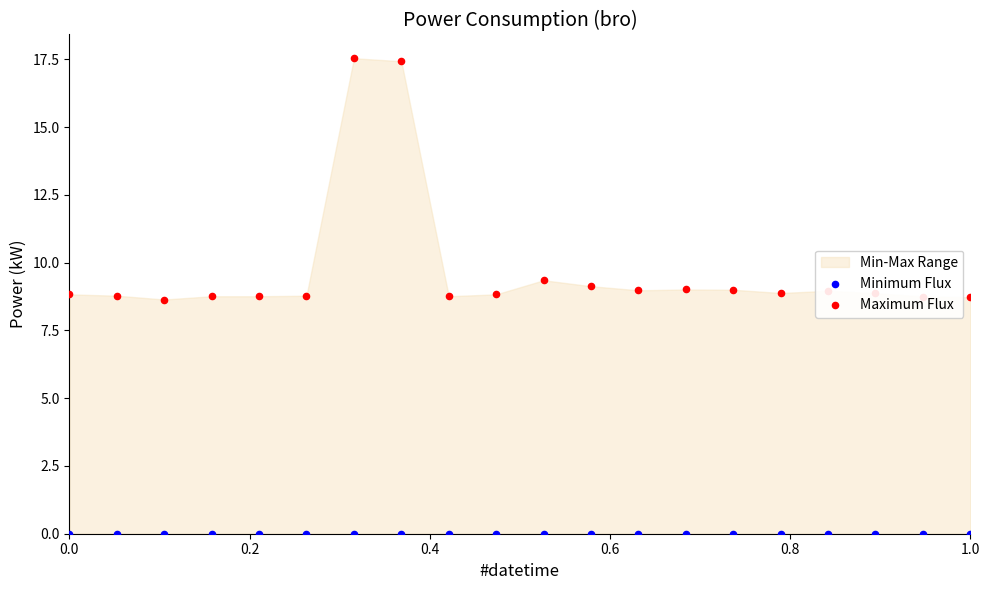

At how many categories does at least one series exceed 12?

2